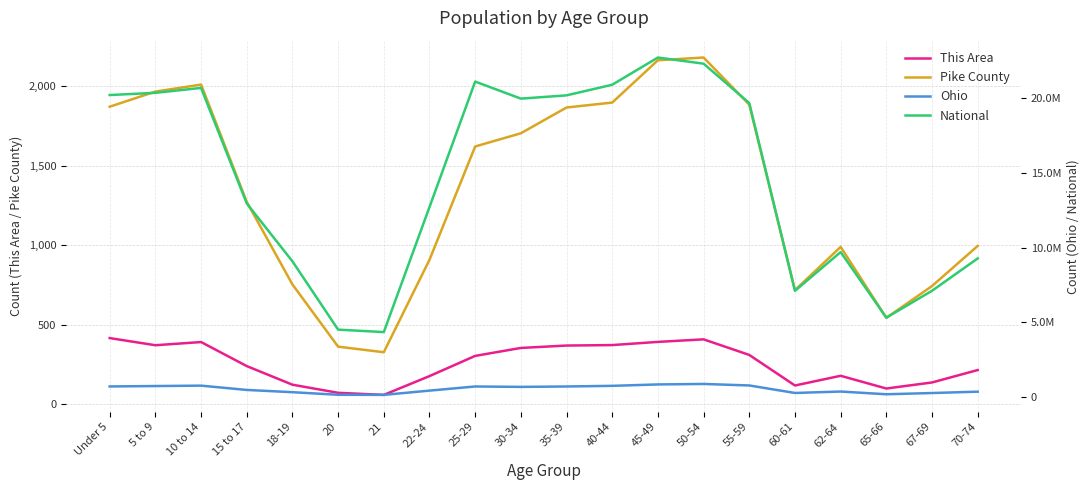

How many interior local valleys does the Ohio series have?

4